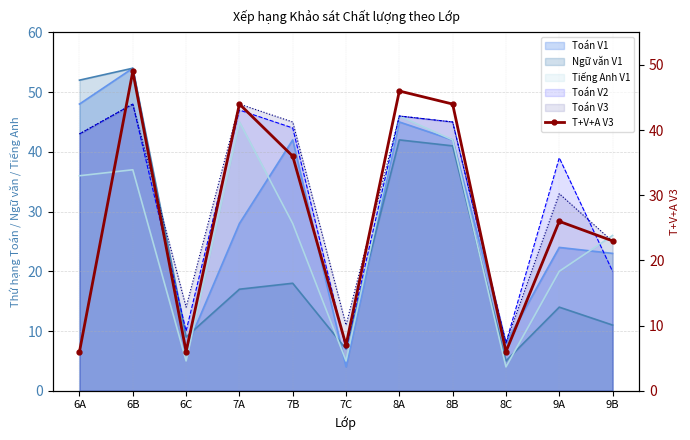

What is the ratio of the value at 7C to the value at 8B?

0.2